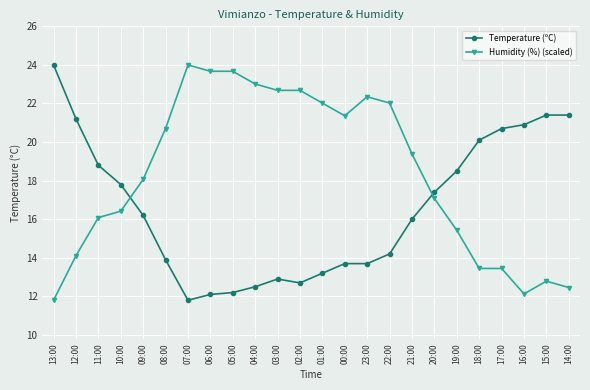

Where is Humidity (%) (scaled) nearest to the value 17?

20:00